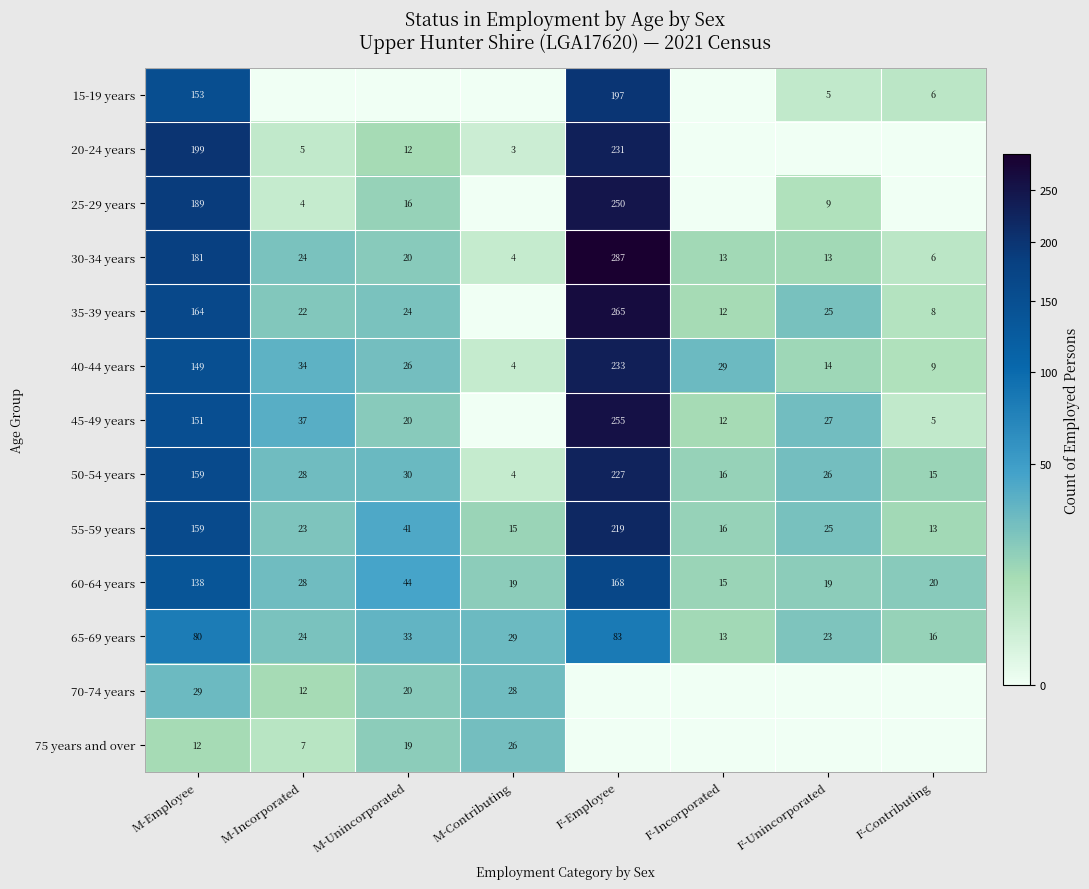

Is it true that 45-49 years equals 255 at F-Employee?

True